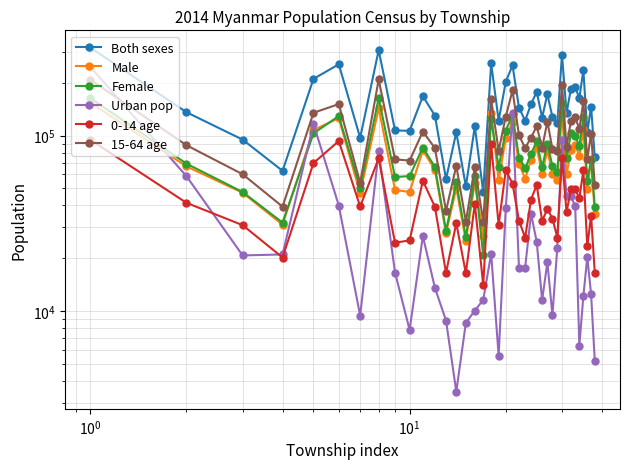

What is the value of the Female point at the 20th from the left?

106168